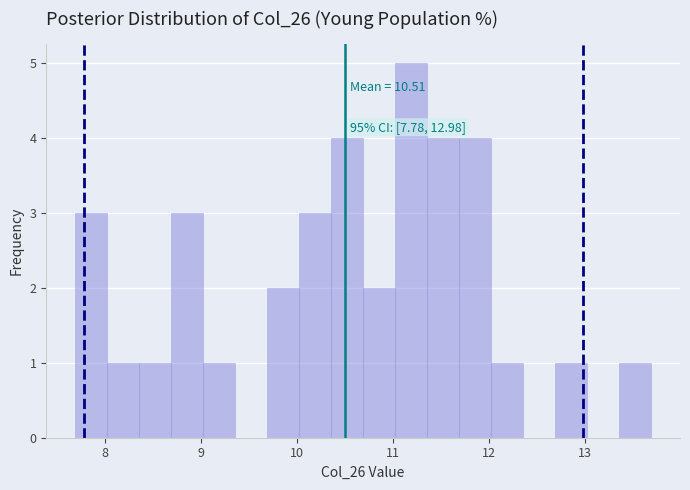

Read against the x-axis, roughly where is the centre of the tallest bar?

11.2